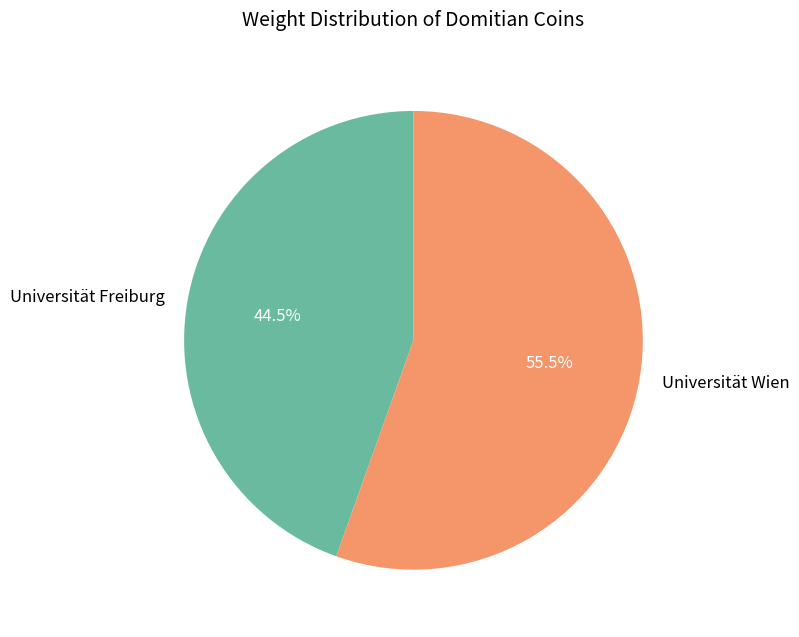

Which slice represents more than half of the pie?

Universität Wien